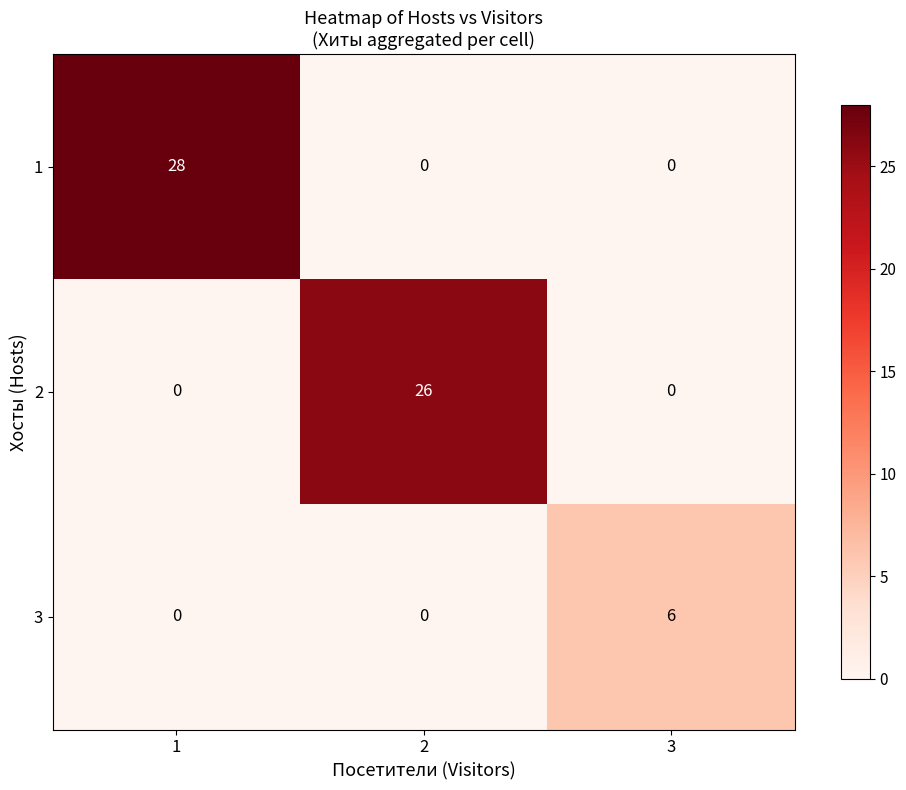

Is it true that 3 equals -3 at 2?

False